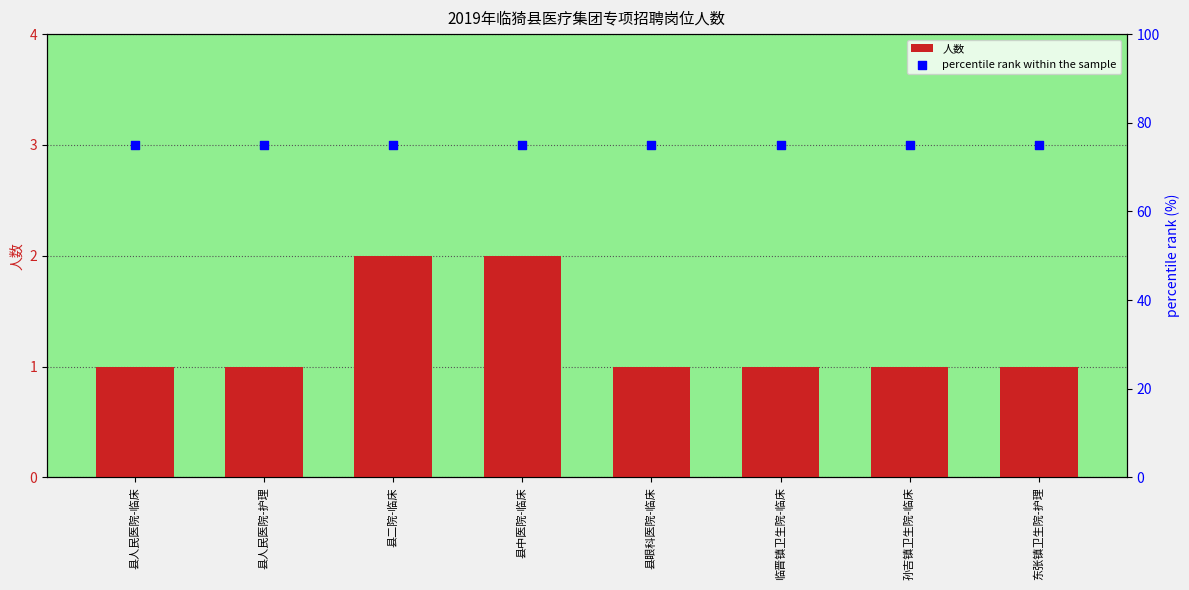

At which category is the sum across all series the highest?

县二院-临床